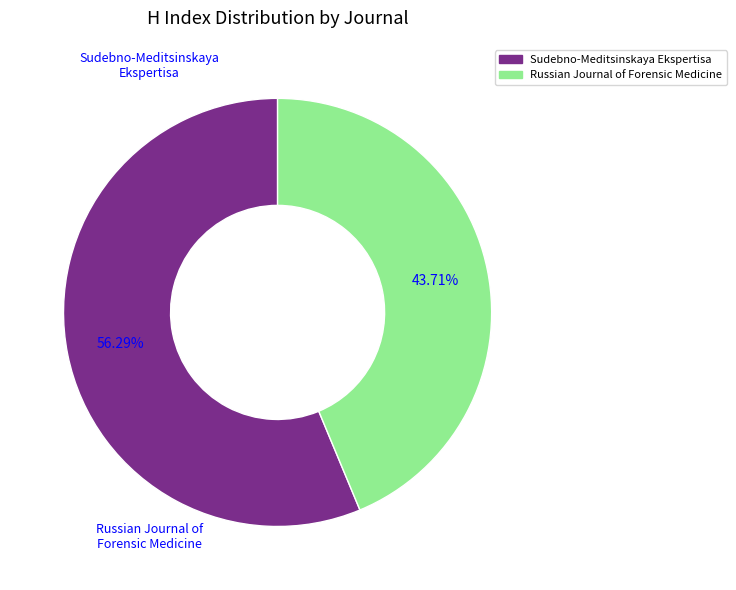

Is it true that Sudebno-Meditsinskaya Ekspertisa is 56% of the pie?

True